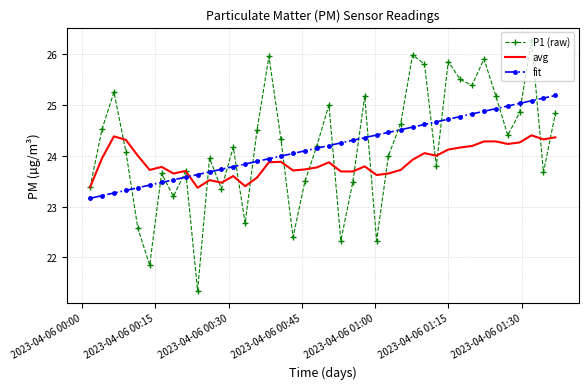

Rank the series by their maximum value, from highest to lowest.

P1 (raw), fit, avg